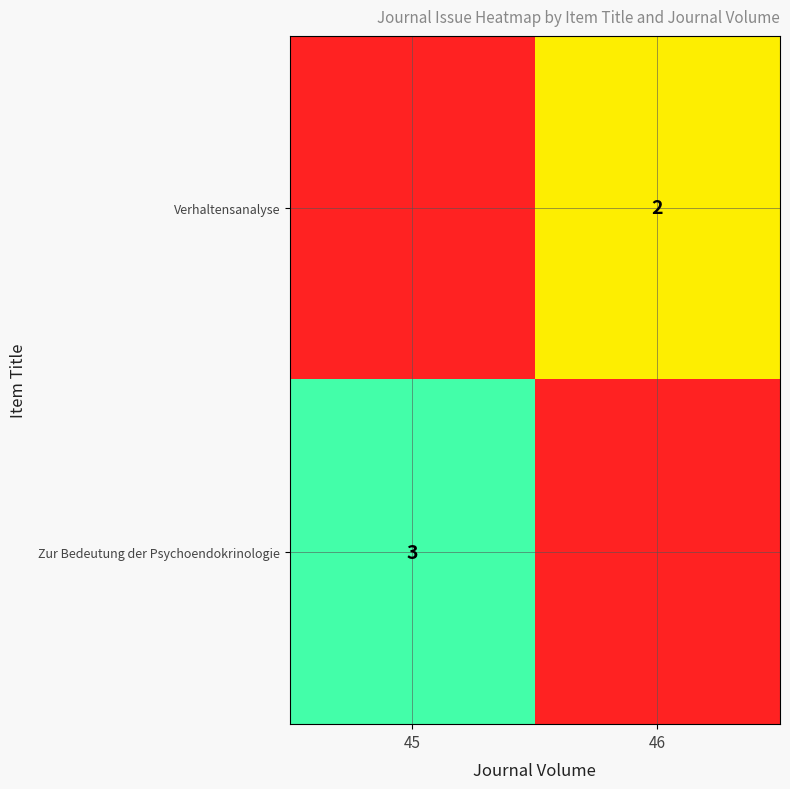

The value of Verhaltensanalyse at 46 is 1. True or false?

False